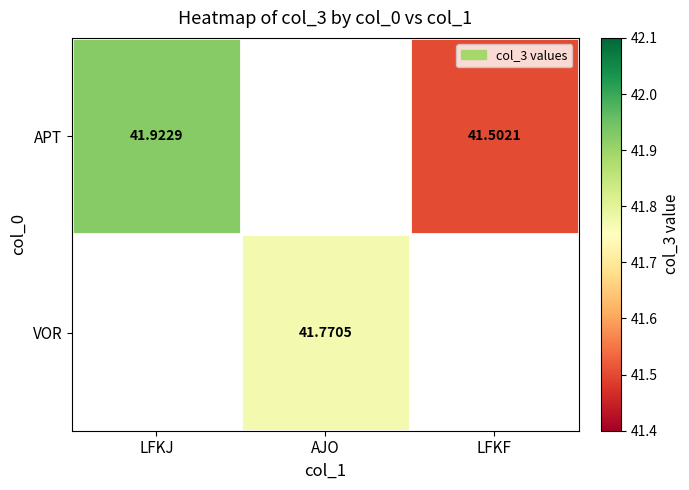

What is the sum of the APT values at LFKJ and LFKF?

83.4